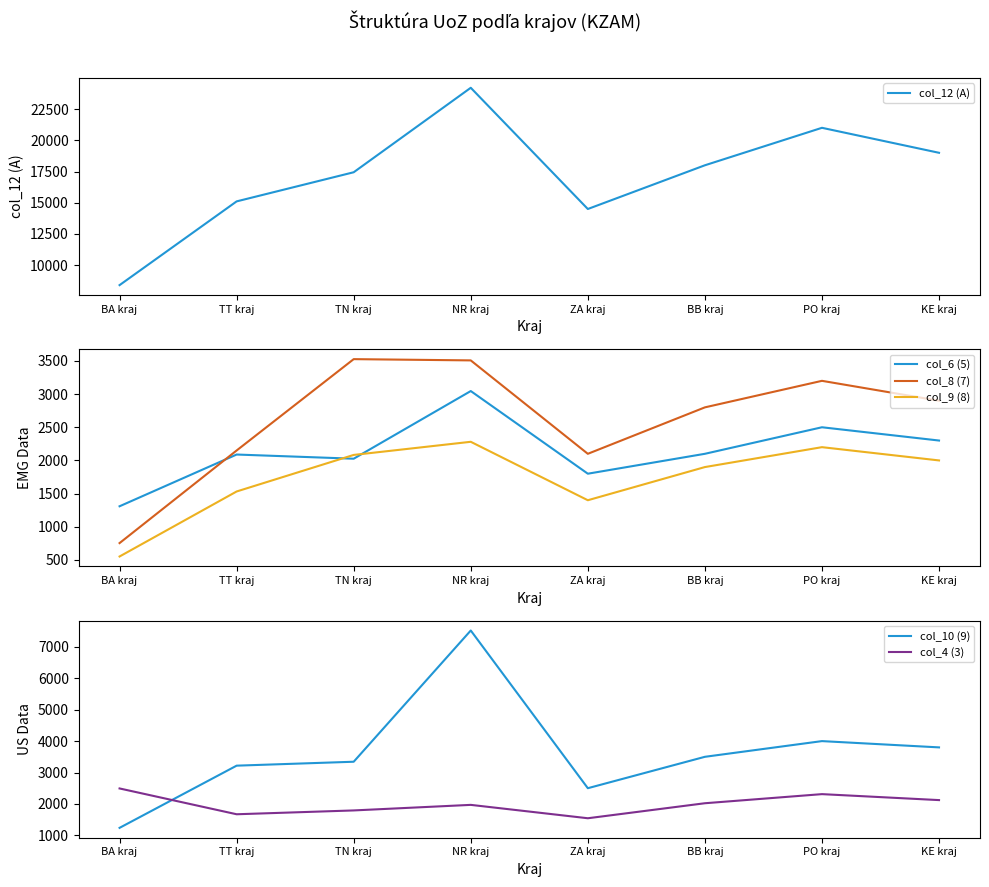

At NR kraj, list the series in order from smallest to largest.

col_4 (3), col_9 (8), col_6 (5), col_8 (7), col_10 (9), col_12 (A)